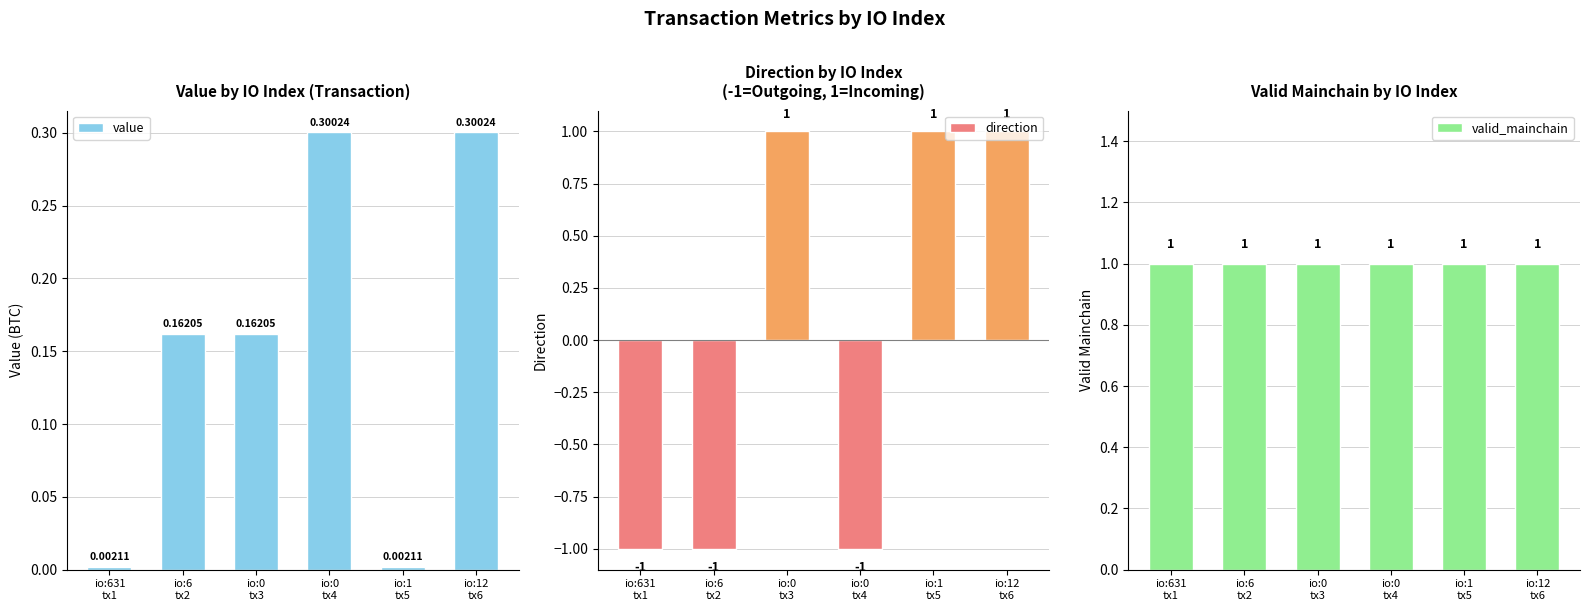

What is the difference between the maximum and minimum values in the value series?

0.3